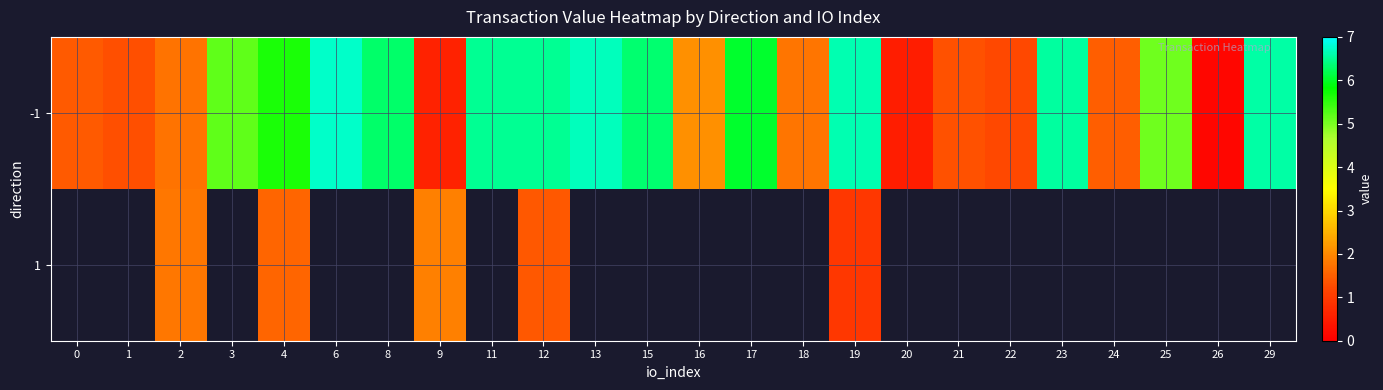

Which series has the largest range (max minus min)?

-1